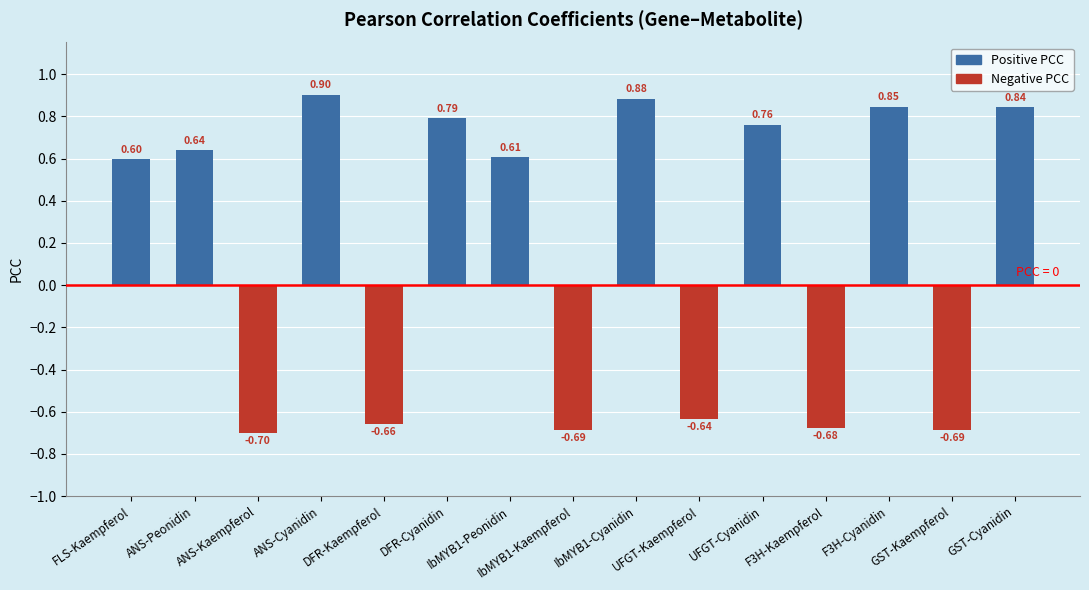

What is the average value?

0.2